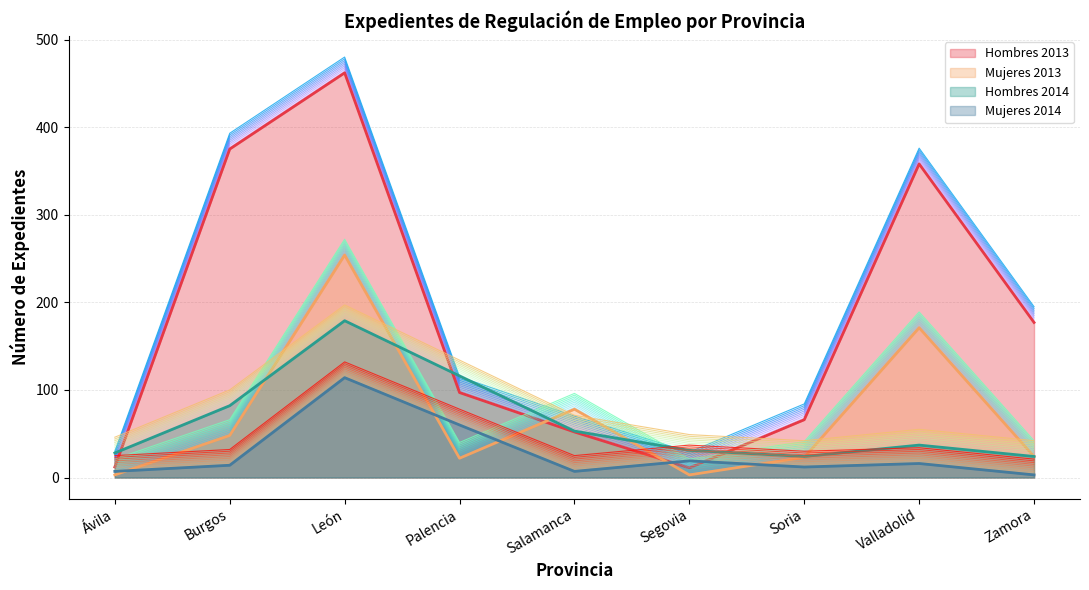

Reading left to right, extract all data points from this chart.

Hombres 2013: 12	375	462	97	52	11	66	358	177
Mujeres 2013: 3	48	254	22	78	3	23	171	24
Hombres 2014: 28	82	179	116	53	31	24	37	24
Mujeres 2014: 7	14	114	60	7	19	12	16	3